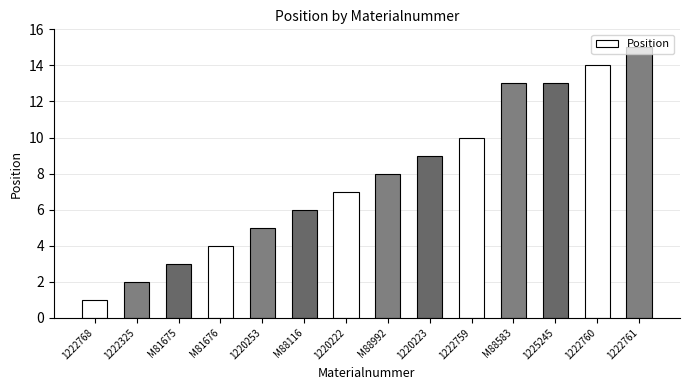

What is the value of the 13th bar from the left?

14